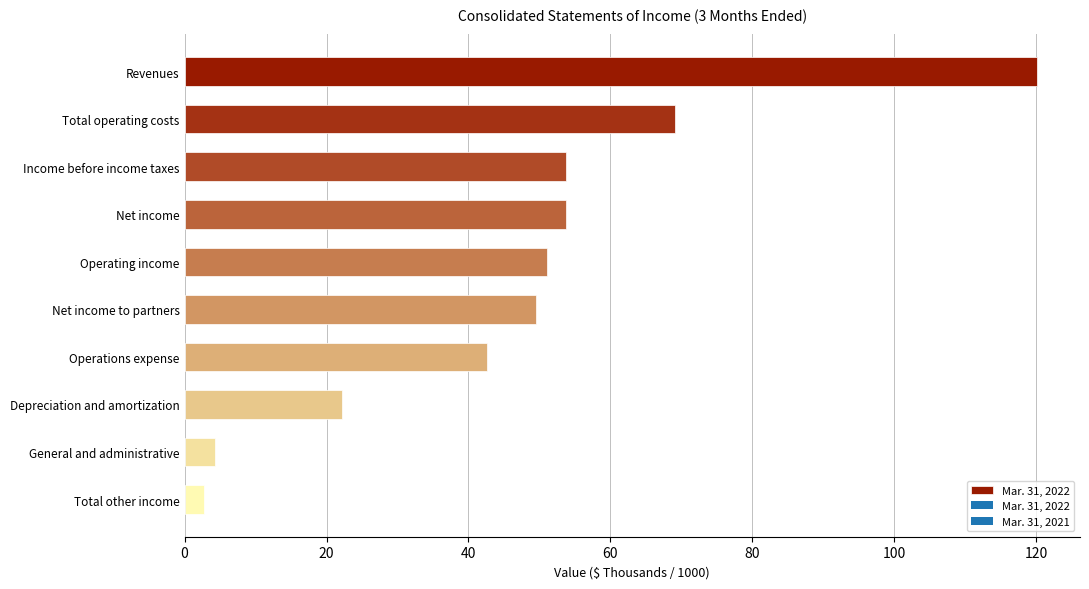

Between Income before income taxes and Operating income, which is larger?

Income before income taxes